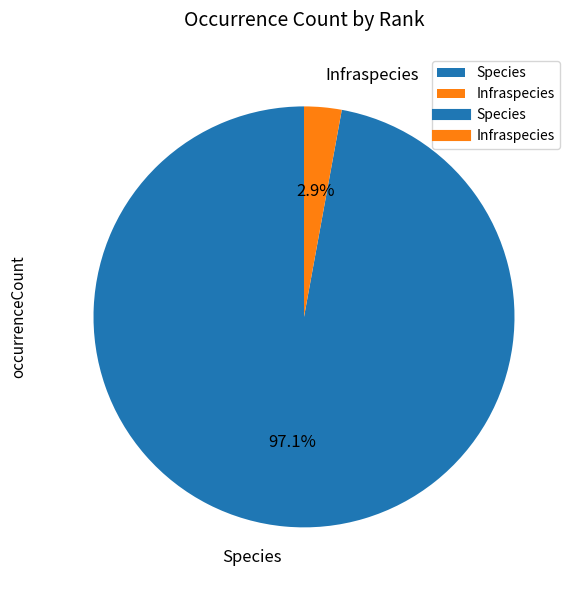

Which slice is the largest?

Species